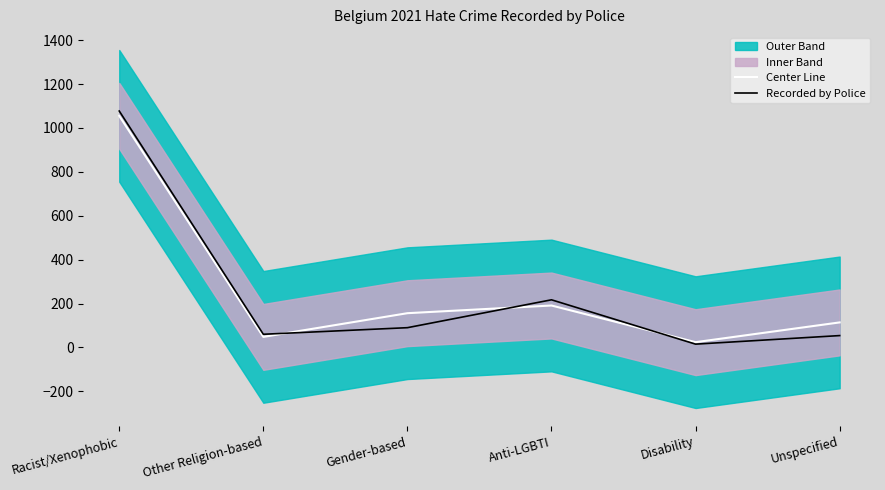

Between Anti-LGBTI and Unspecified, which series saw the biggest shift?

Recorded by Police